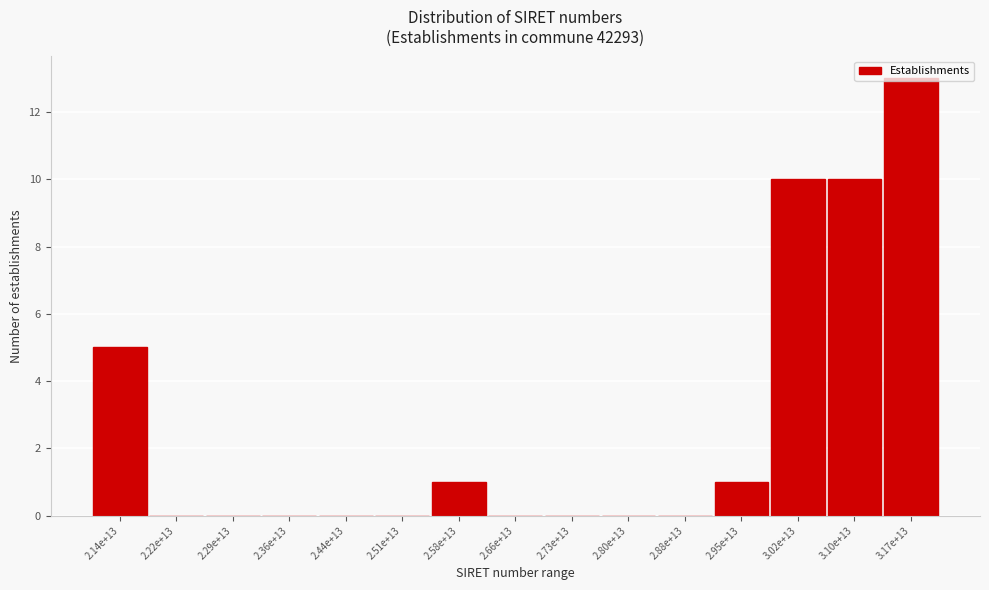

Where is the data nearest to the value 6?

2.14e+13